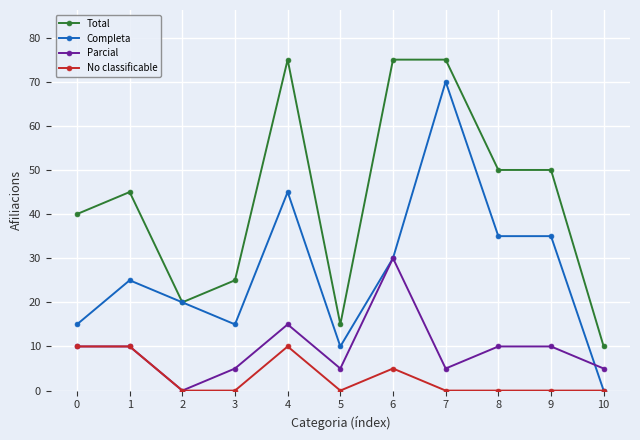

In Parcial, how many points are lower than both neighbors (excluding endpoints)?

3